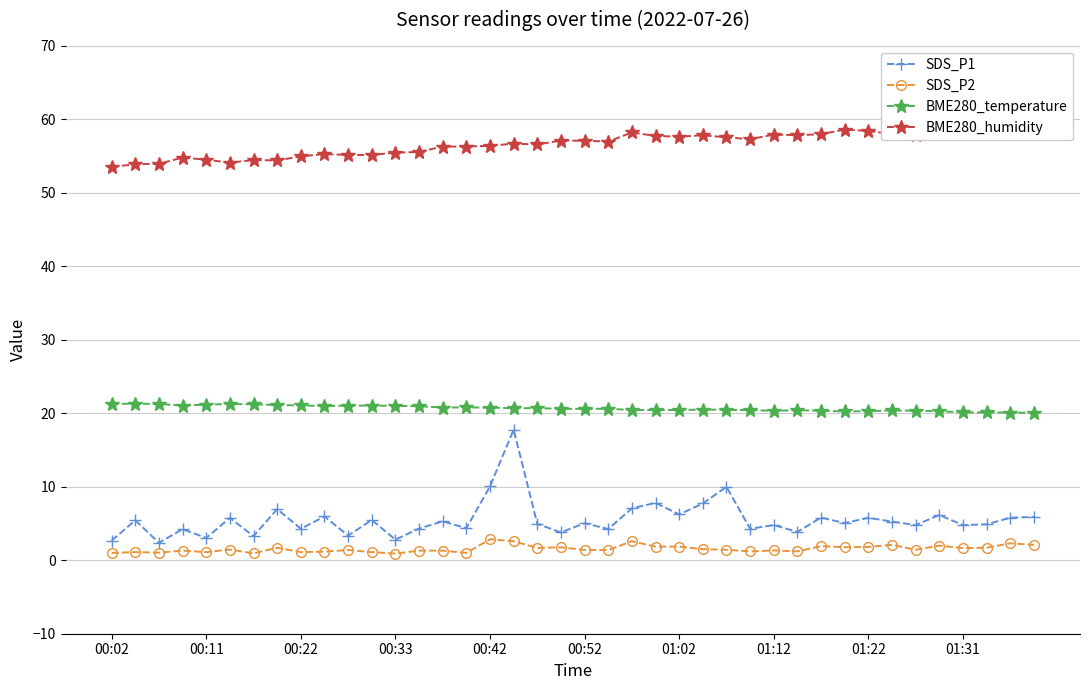

What is the average value of the BME280_humidity series?

56.6